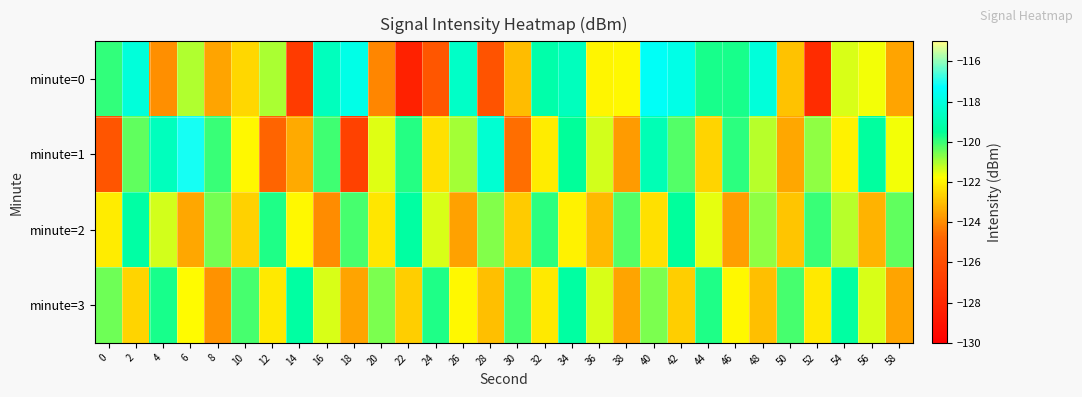

How many series are shown in this chart?

4